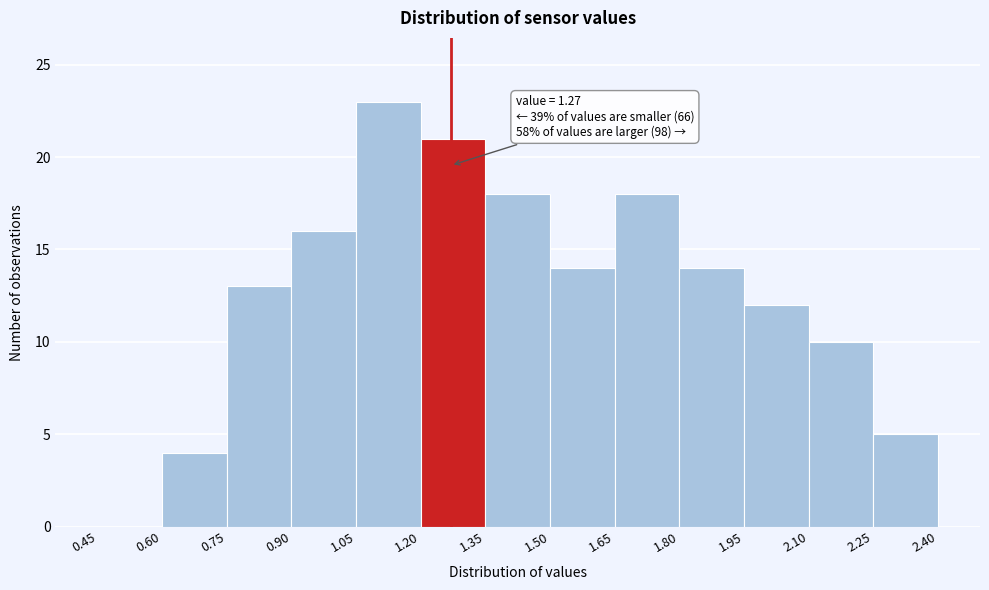

Over which range of the x-axis is the bar tallest?

1.05 to 1.20